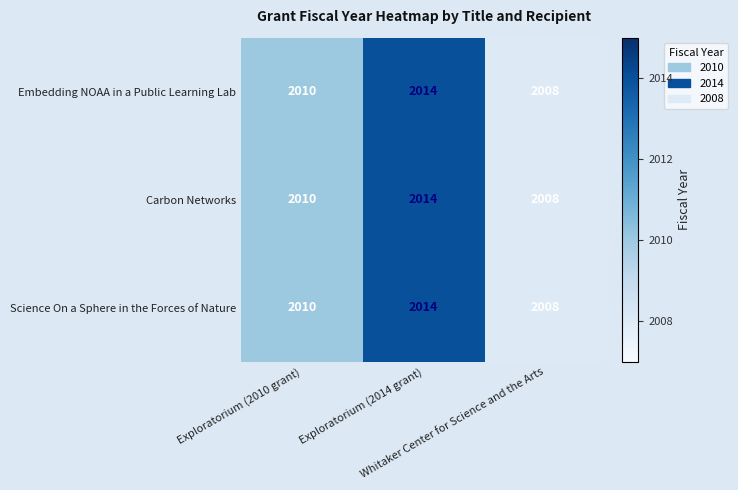

How many Embedding NOAA in a Public Learning Lab values are between 2008 and 2014?

3